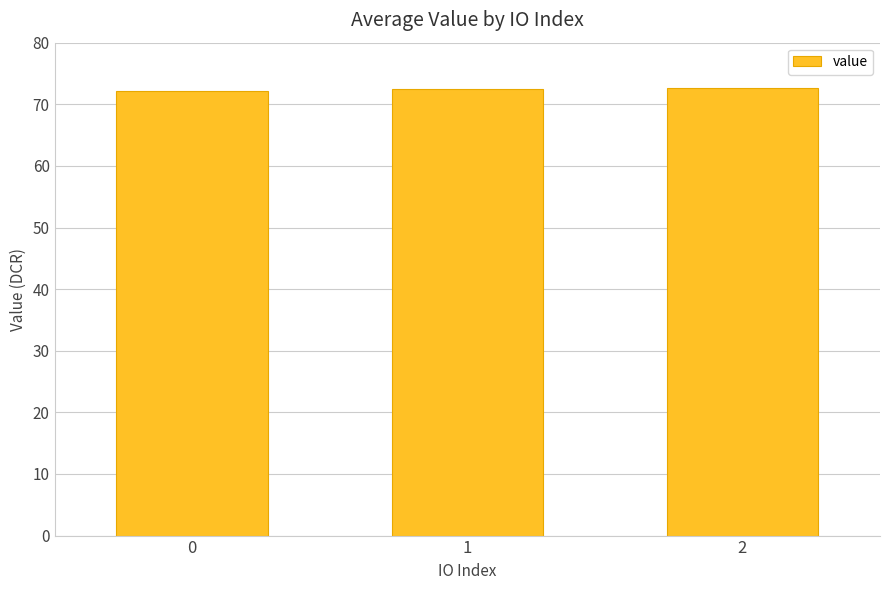

What is the difference between the values at 0 and 2?

0.4